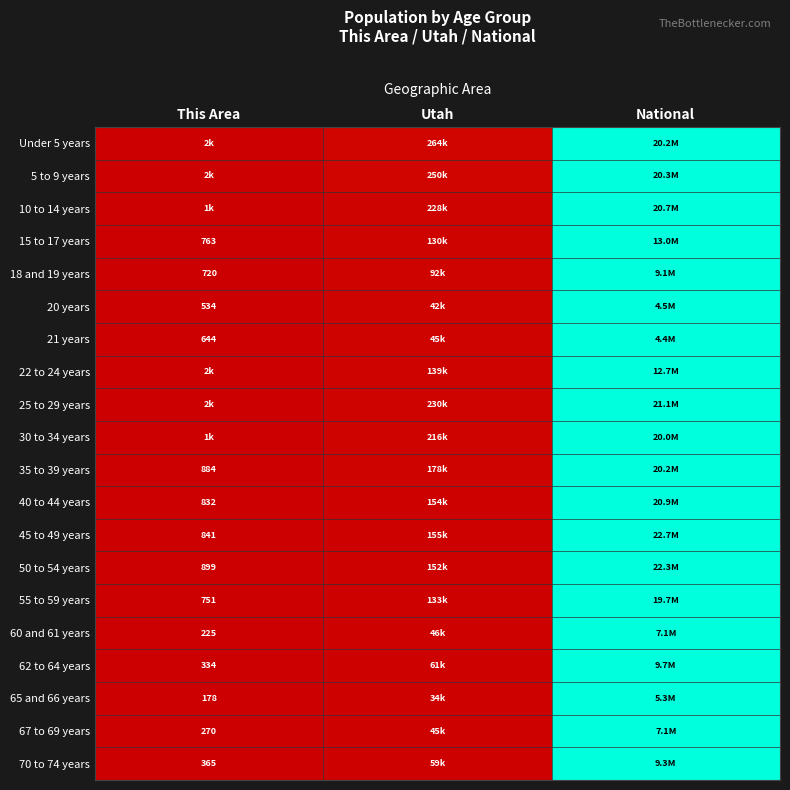

At which label does Under 5 years reach its peak?

National